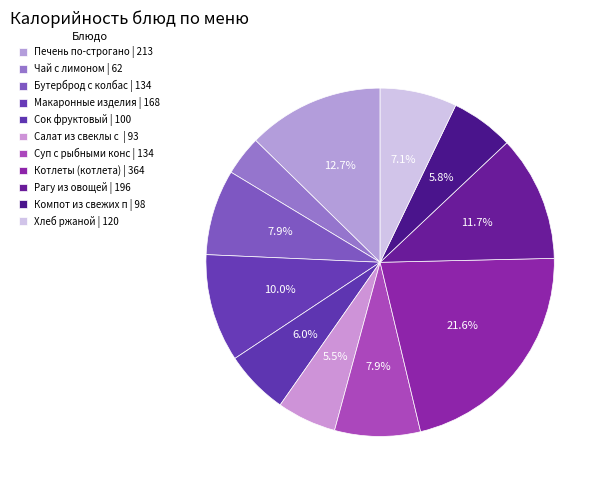

How many slices are in this pie chart?

11